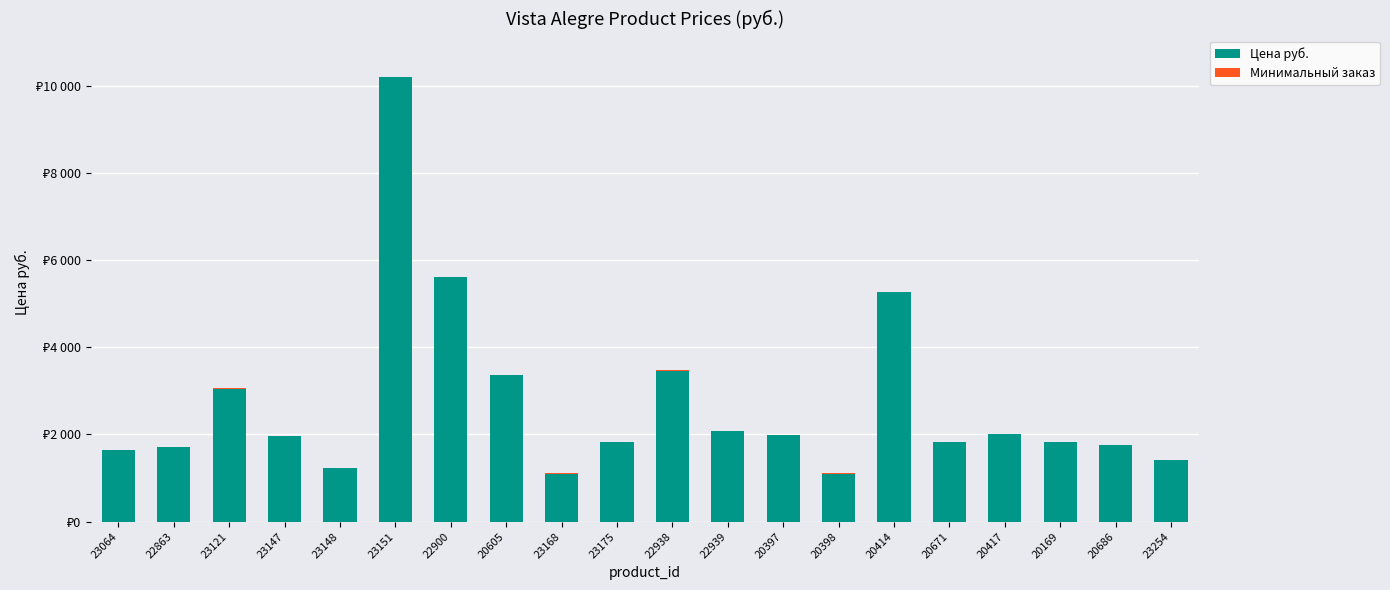

Are the bars horizontal?

No